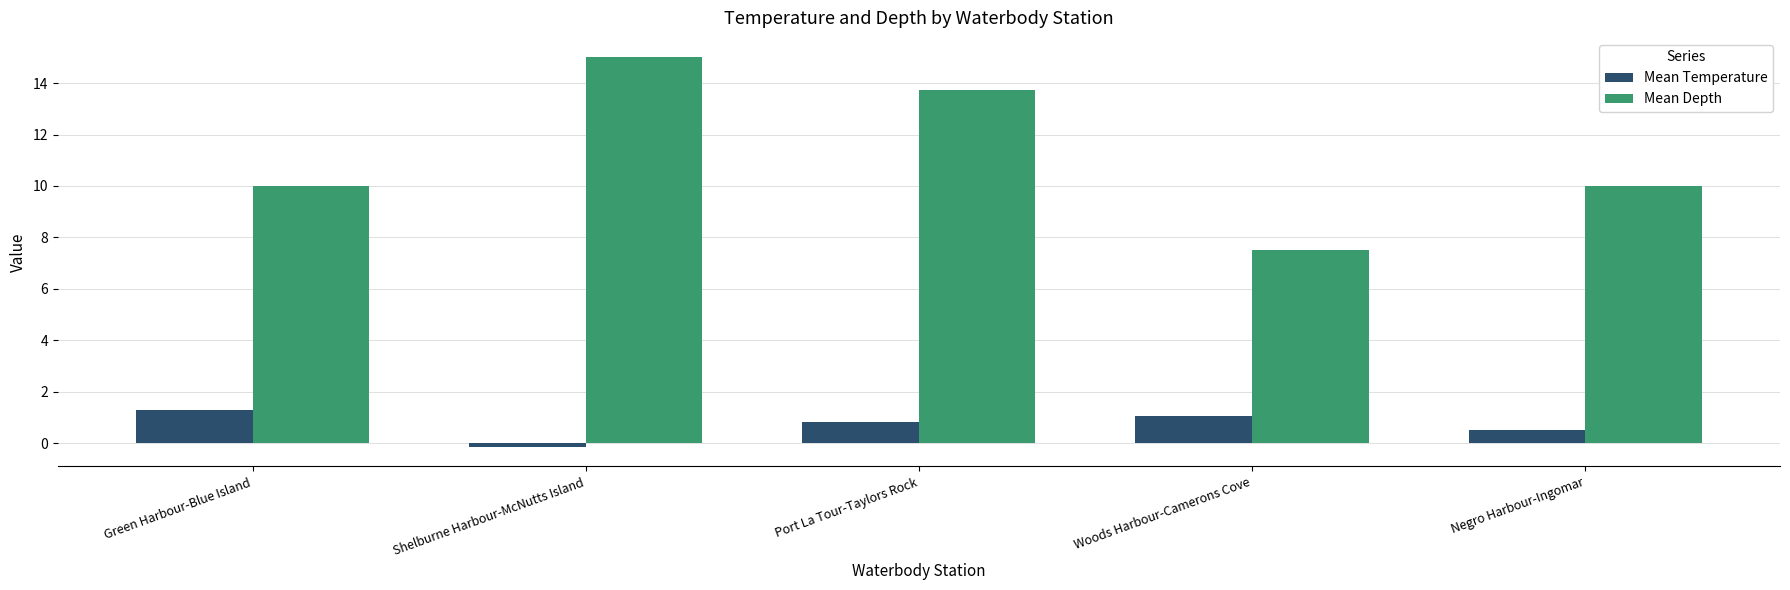

What is the difference between the highest and lowest values at Green Harbour-Blue Island?

8.7